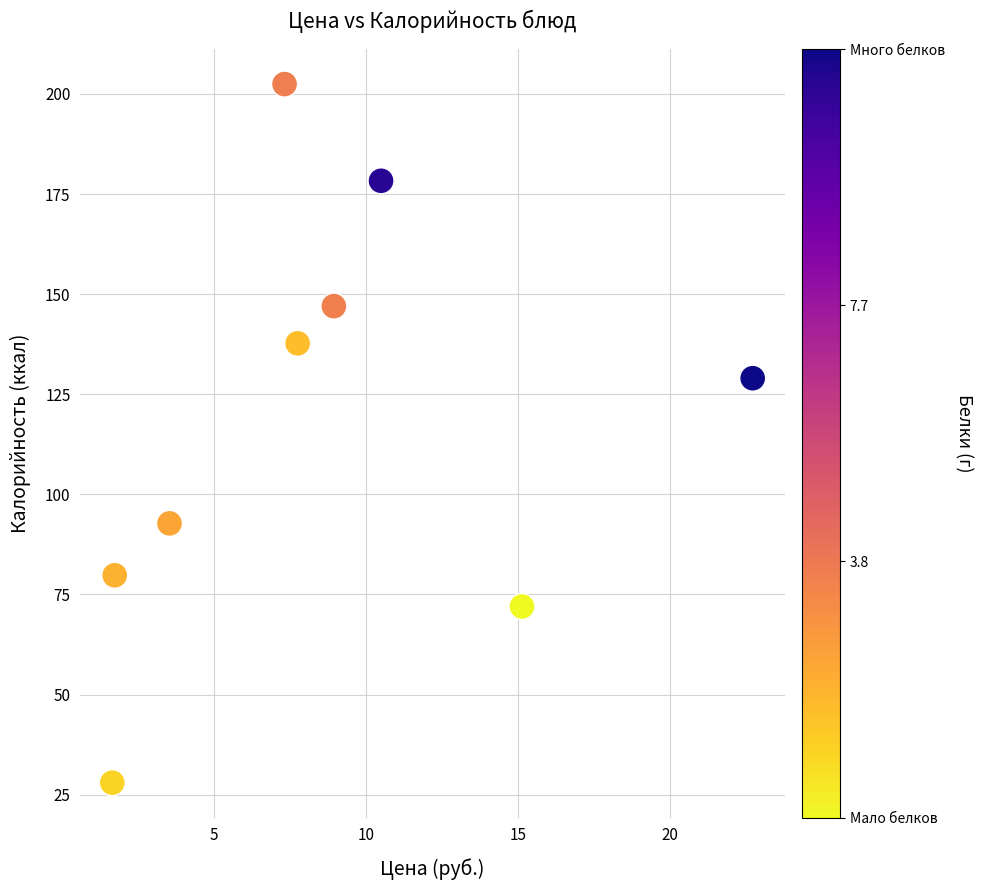

What Y value in the scatter plot is closest to 115?

129.0